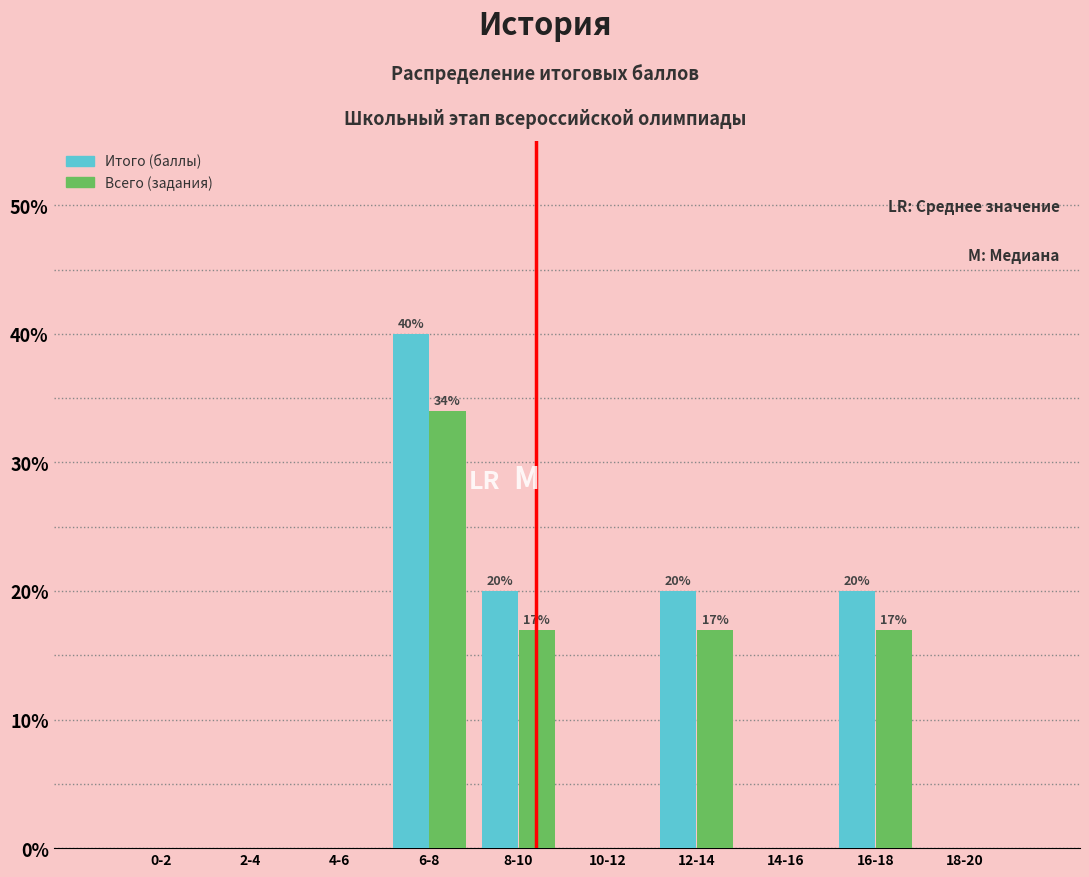

Reading right to left, what are all the values shown in this chart?

Итого (баллы): 18-20=0	16-18=20	14-16=0	12-14=20	10-12=0	8-10=20	6-8=40	4-6=0	2-4=0	0-2=0
Всего (задания): 18-20=0	16-18=17	14-16=0	12-14=17	10-12=0	8-10=17	6-8=34	4-6=0	2-4=0	0-2=0